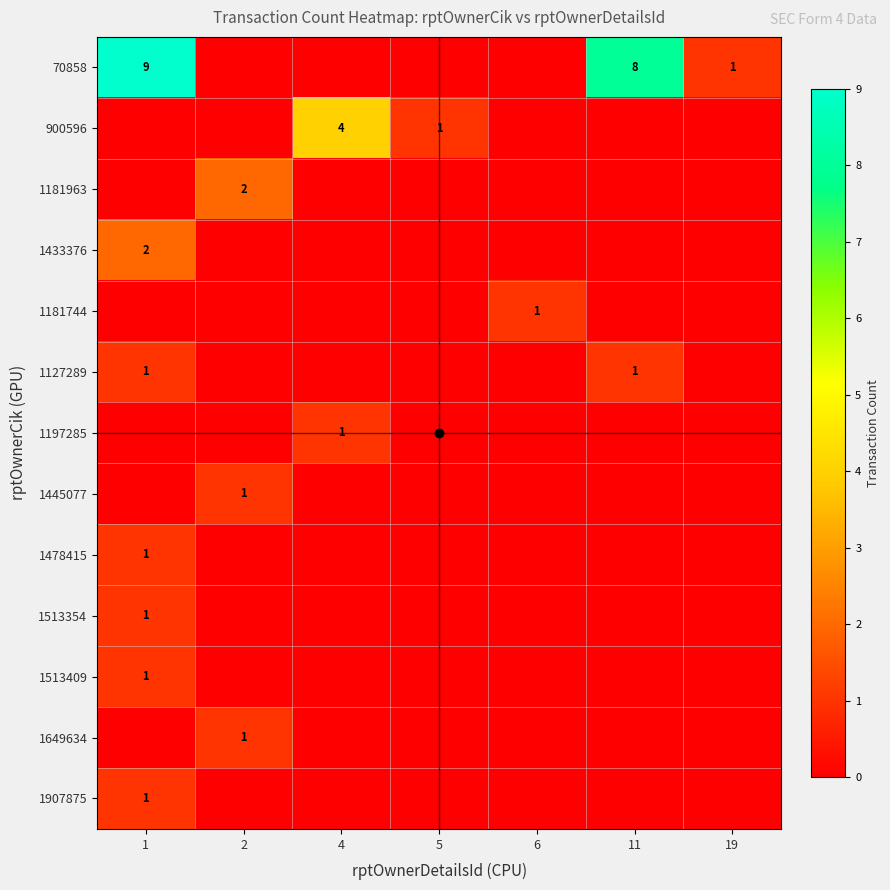

What is the total value across all series at 11?

9